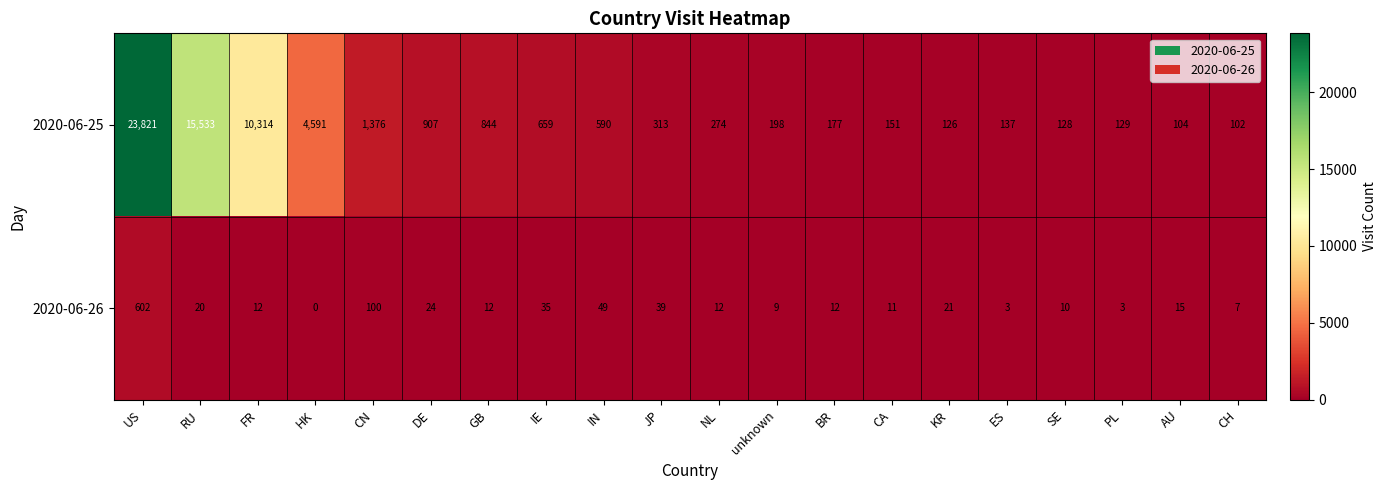

What is the sum of the 2020-06-26 values at GB and ES?

15